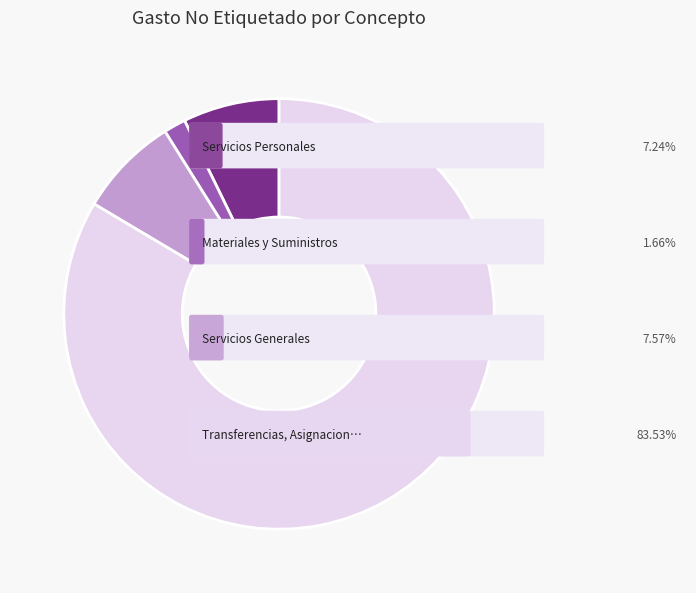

Is there any slice that represents more than half of the pie?

Yes